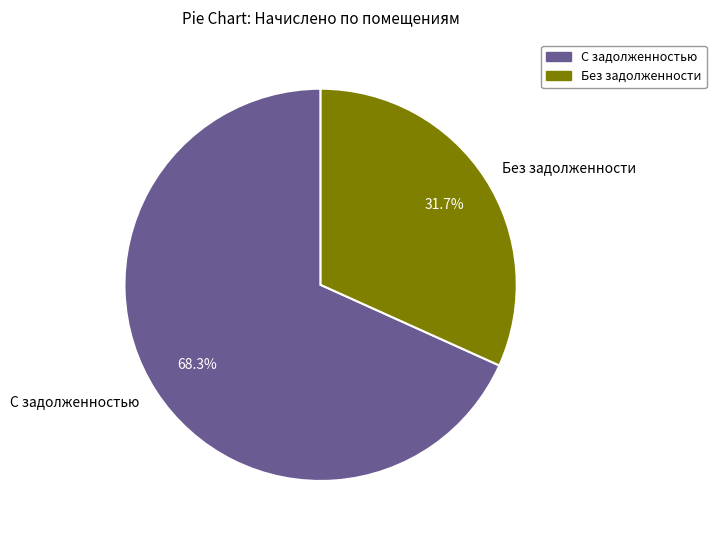

What is the total percentage of С задолженностью and Без задолженности?

100.0%